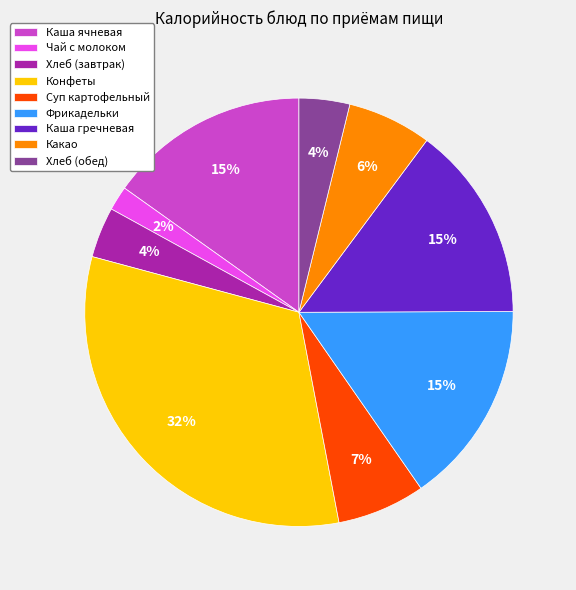

What is the largest slice in the pie chart?

Конфеты